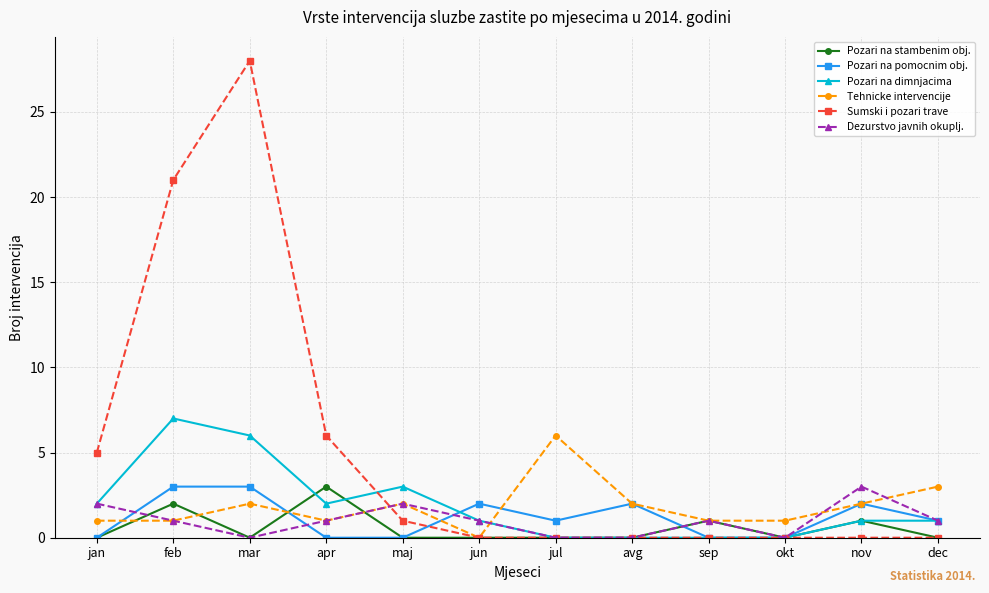

In Sumski i pozari trave, how many points are higher than both neighbors (excluding endpoints)?

1